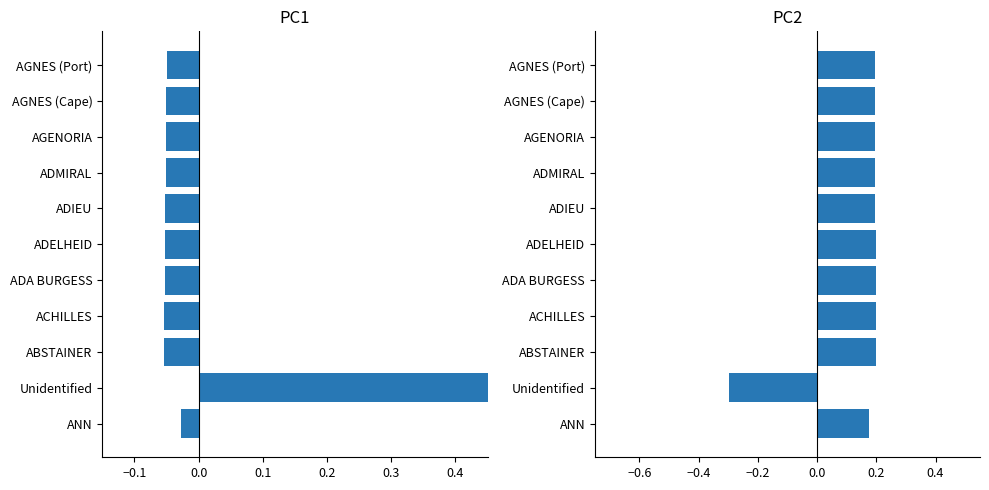

Which has a higher value, ADA BURGESS or AGENORIA?

AGENORIA